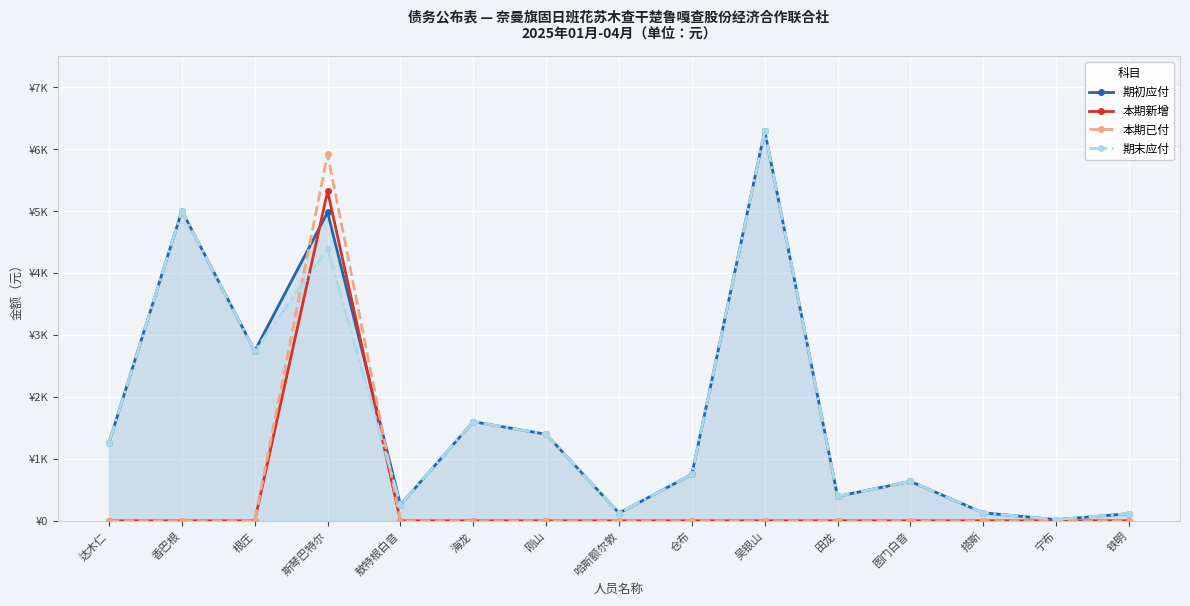

Which series ends up on top after the final intersection of 期初应付 and 本期新增?

期初应付